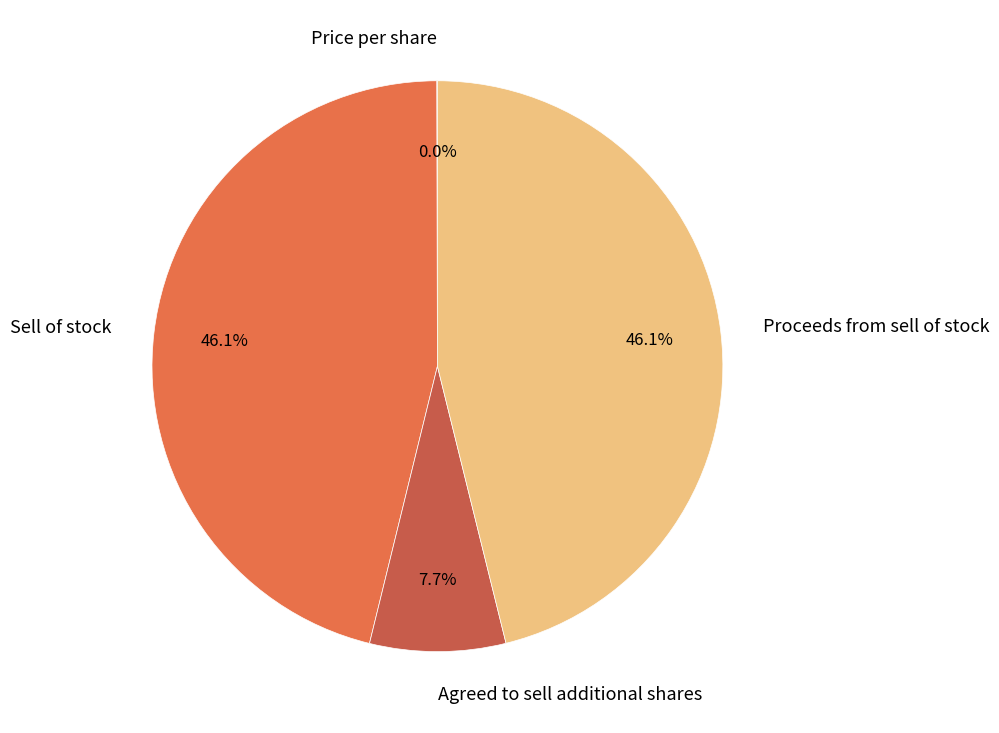

Between Sell of stock and Agreed to sell additional shares, which is larger?

Sell of stock